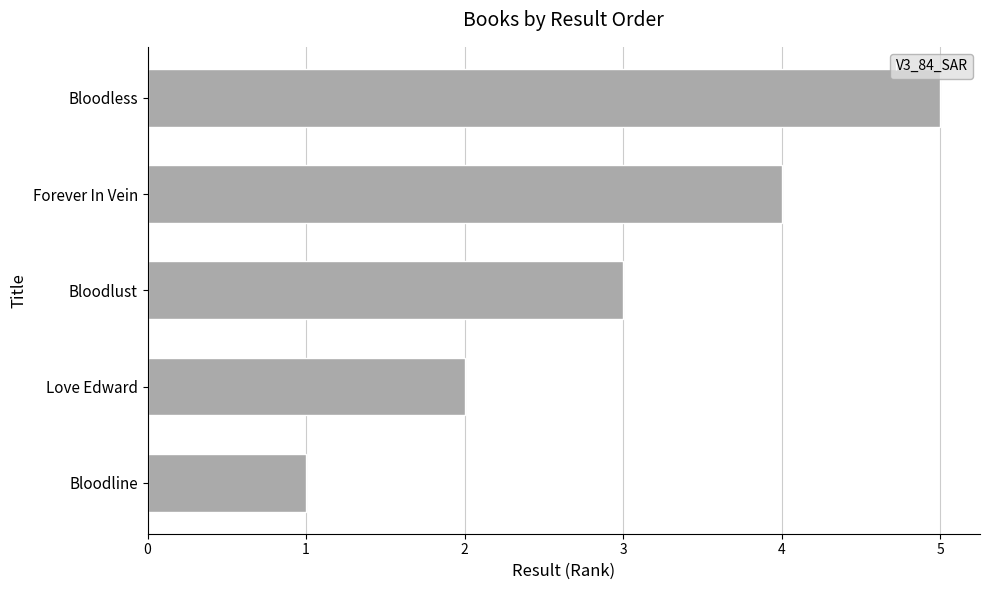

Are the bars grouped side by side (vs. stacked)?

No